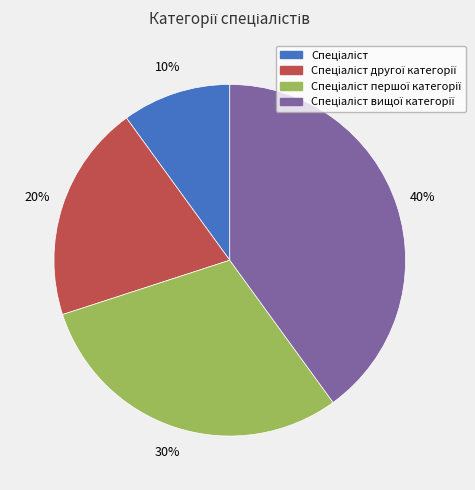

How many segments does this pie chart have?

4